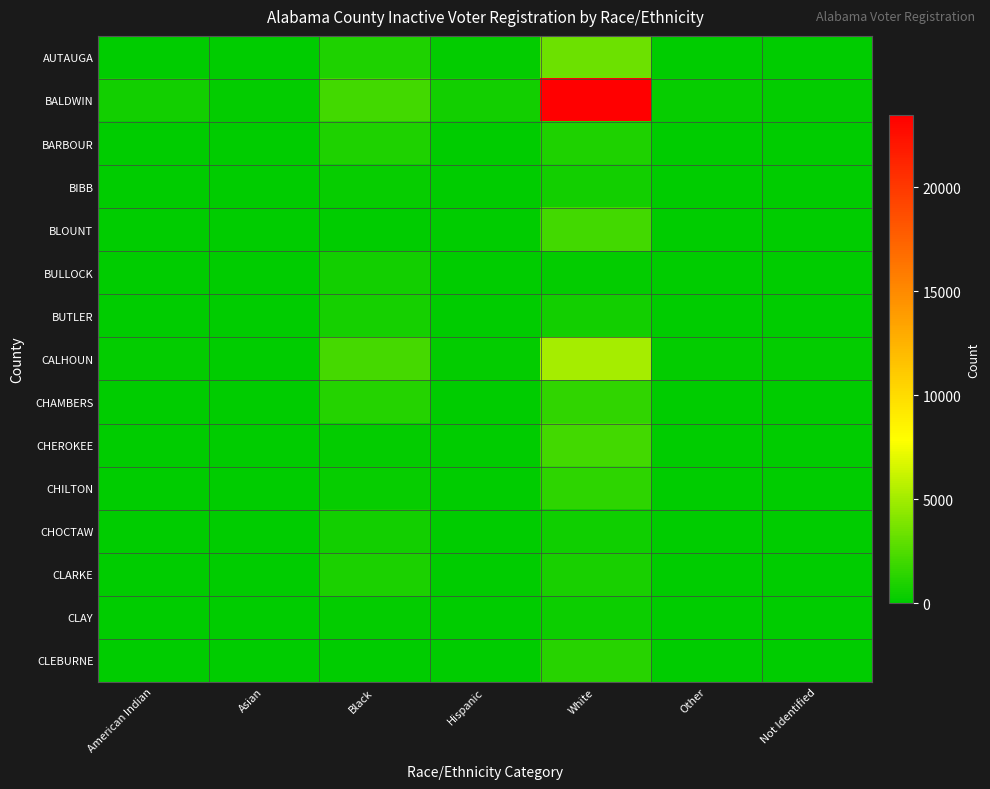

At Not Identified, list the series in order from smallest to largest.

BULLOCK, BIBB, CLAY, BUTLER, CLEBURNE, CHOCTAW, CHEROKEE, BLOUNT, CHILTON, CLARKE, BARBOUR, CHAMBERS, AUTAUGA, CALHOUN, BALDWIN